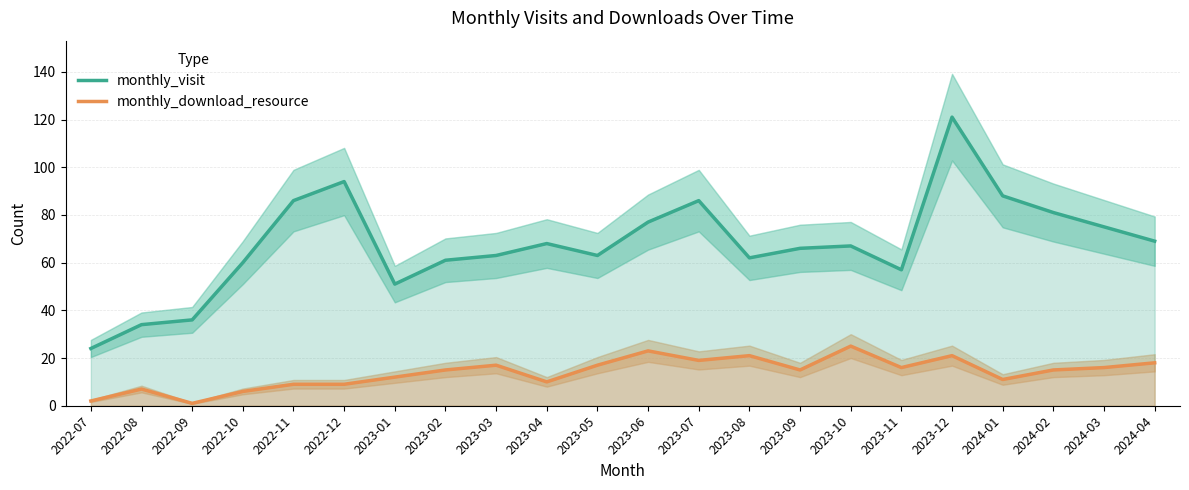

Does the chart display data point markers on the line(s)?

No